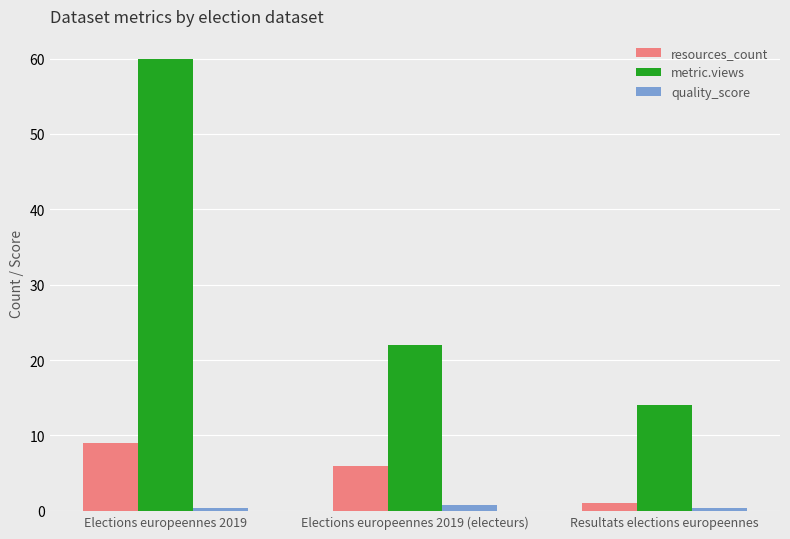

What is the smallest value displayed?

0.4